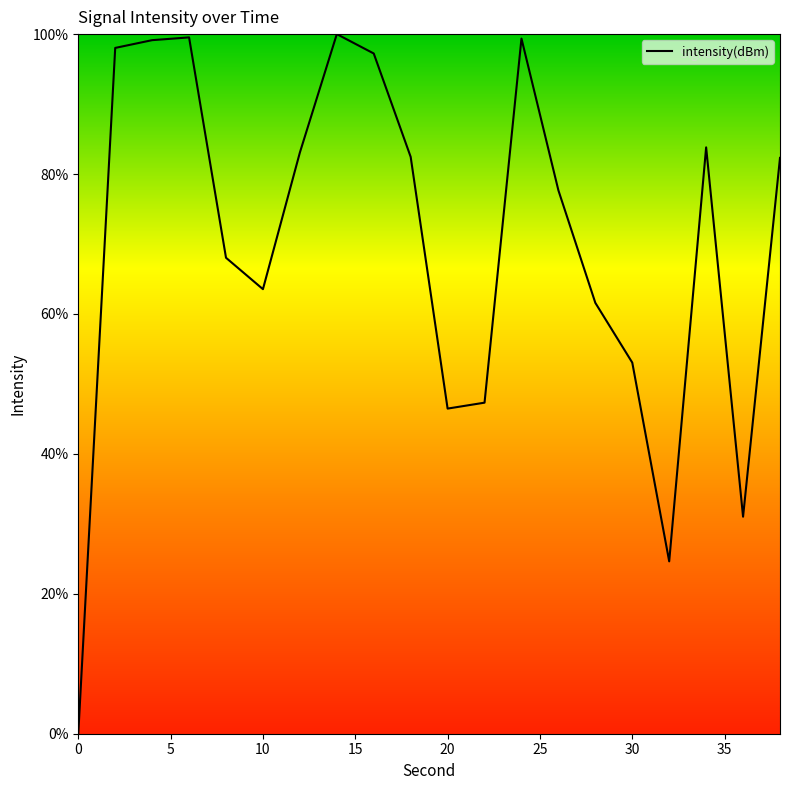

What is the greatest value displayed?

100.0